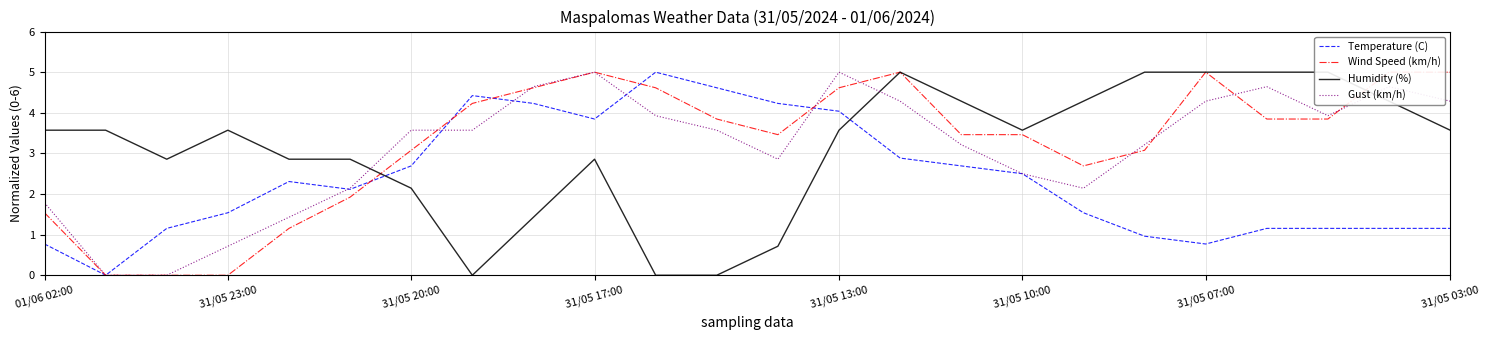

List the series in order of their peak value, lowest first.

Temperature (C), Wind Speed (km/h), Humidity (%), Gust (km/h)